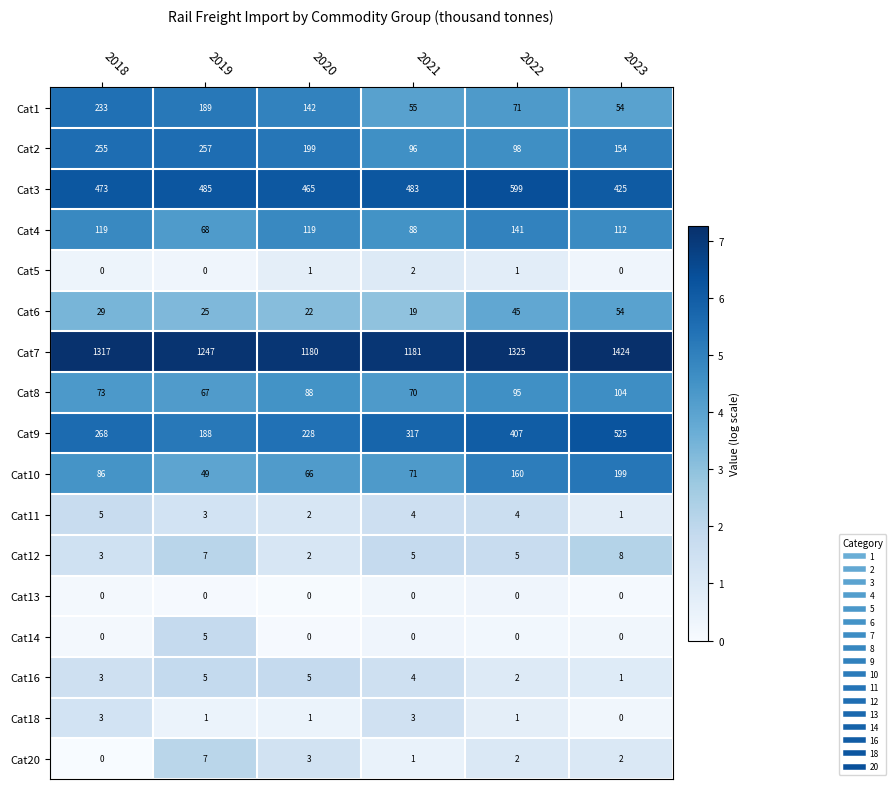

Is it true that Cat5 equals -1 at 2018?

False